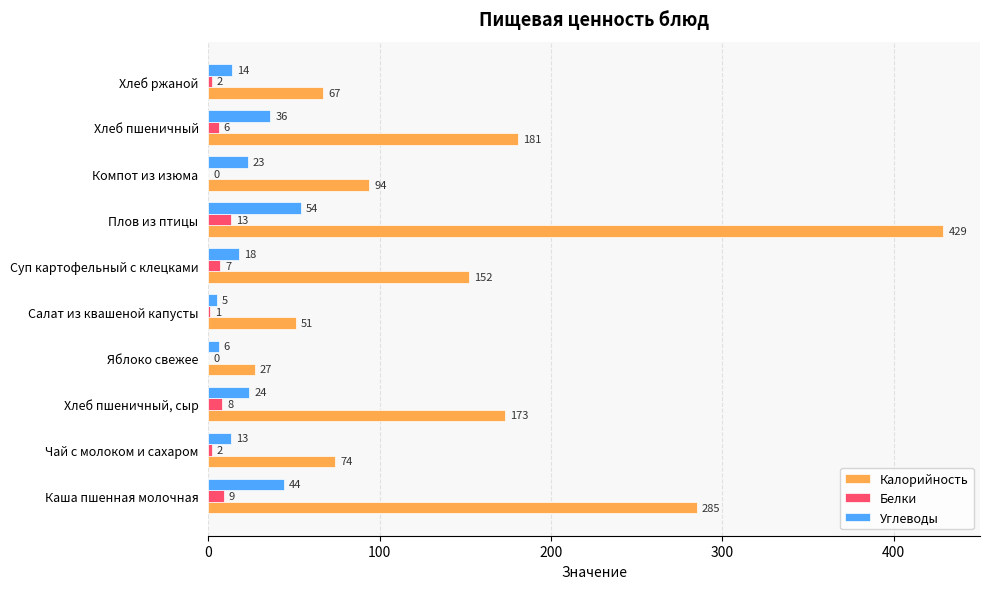

Which series changed the most between Плов из птицы and Хлеб ржаной?

Калорийность